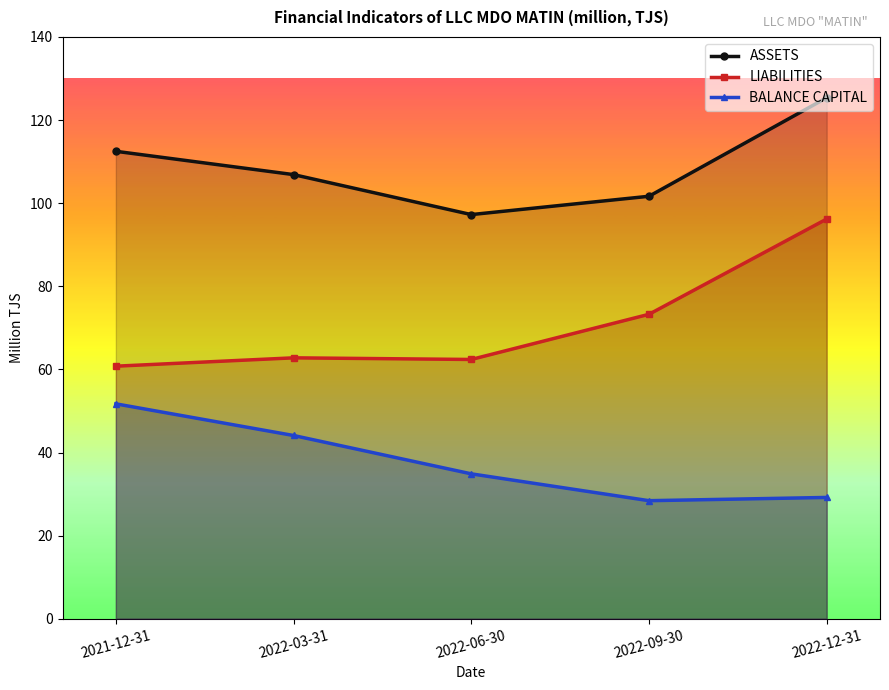

Which category has the highest value across all series?

2022-12-31